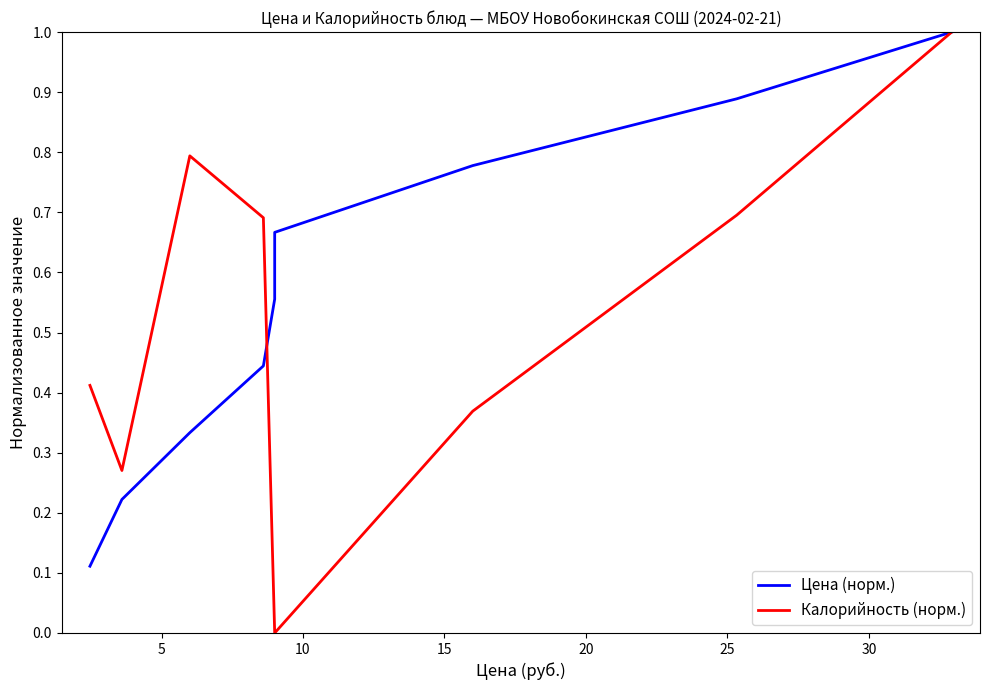

How many lines are shown in the chart?

2